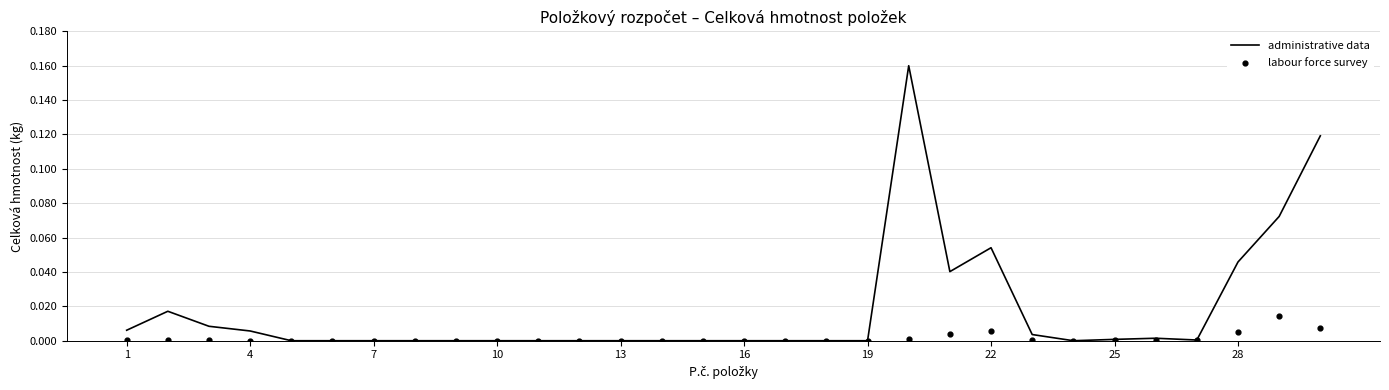

Which series has the widest spread of Y values?

administrative data